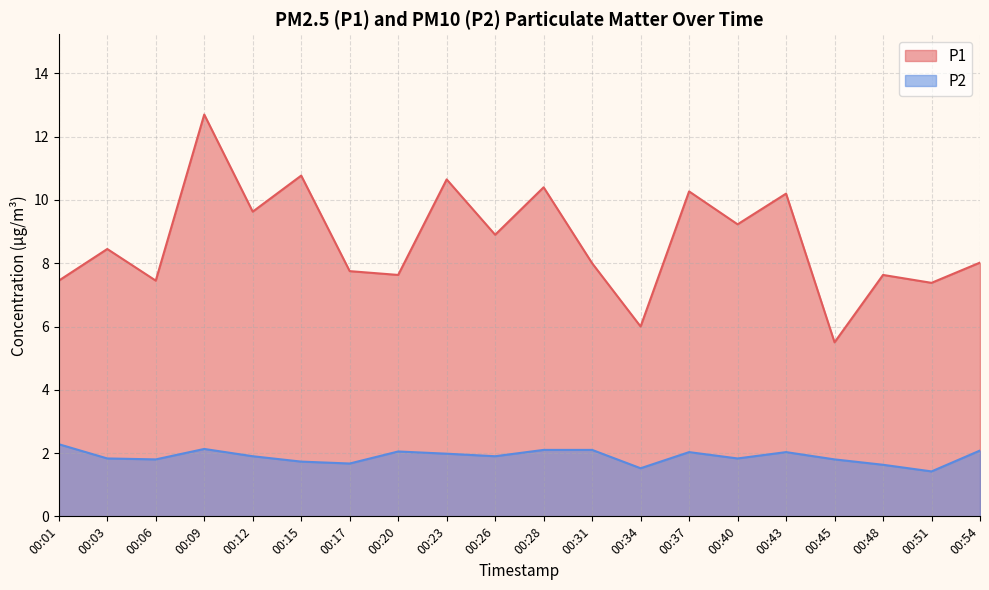

True or false: P1 and P2 cross at least once.

False